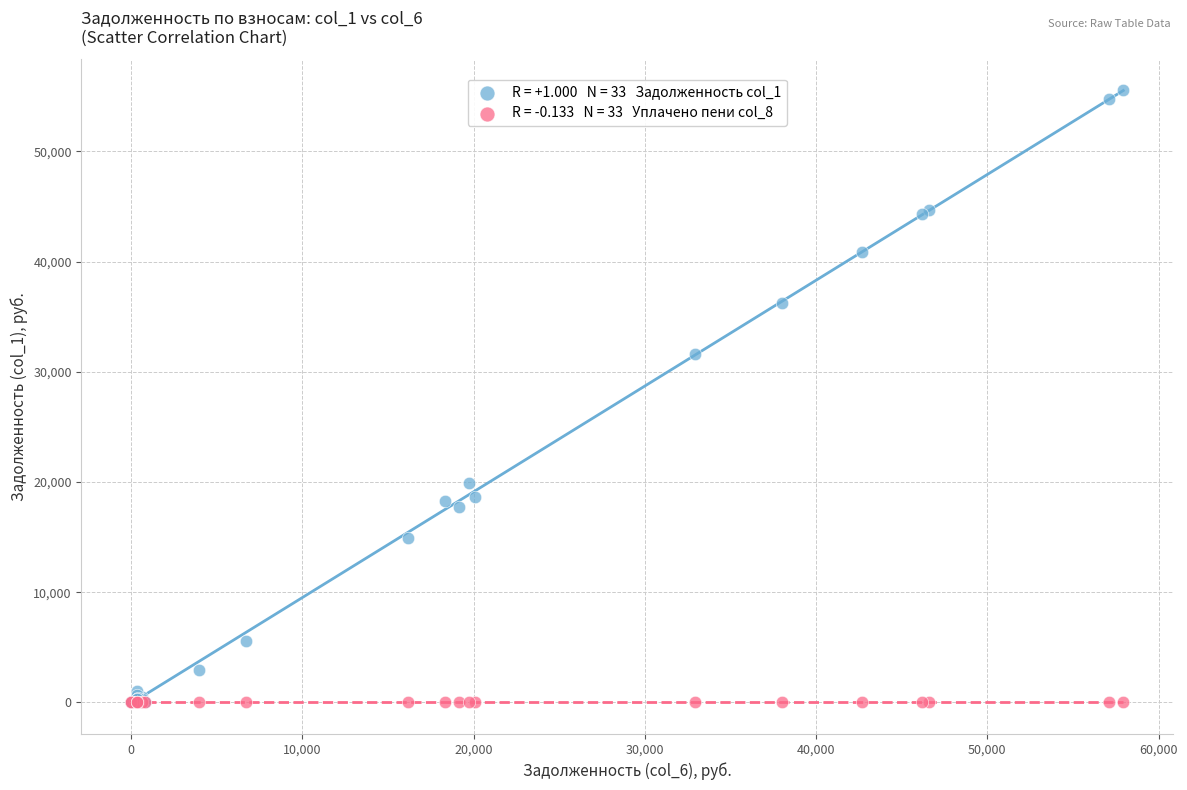

Across all series, what Y value is closest to 27782?

31576.2